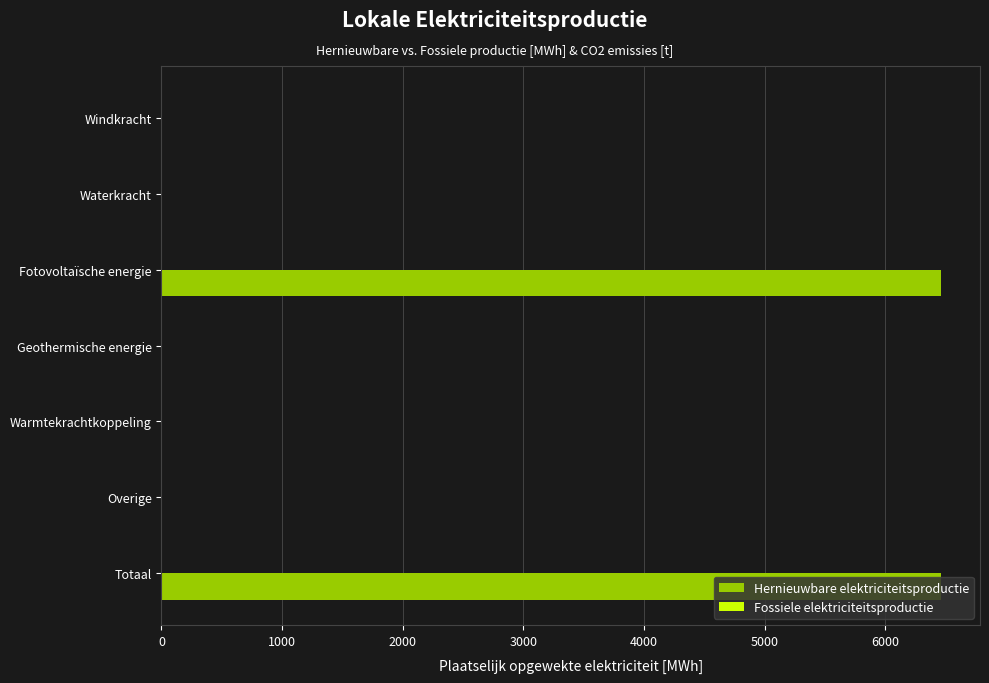

What is the maximum value shown in the chart?

6460.6